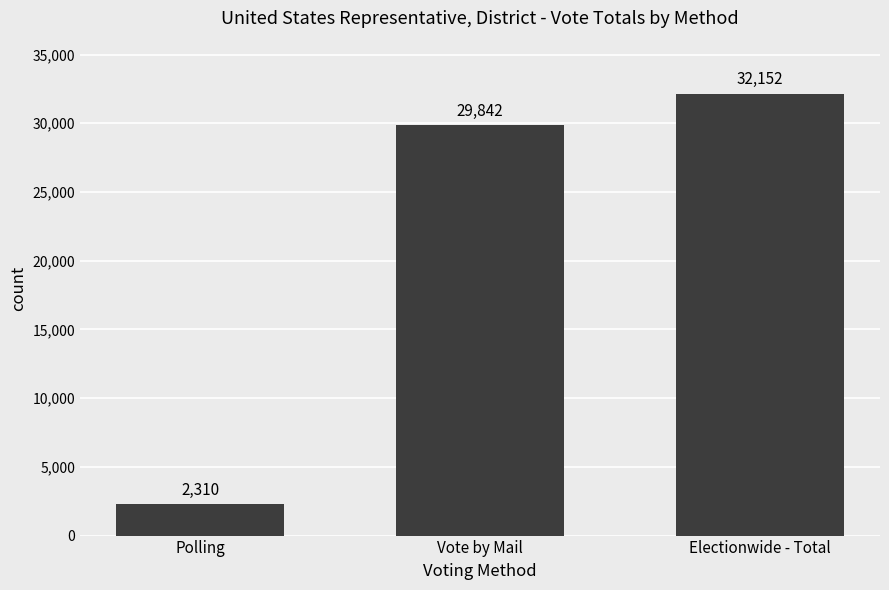

True or false: the data shows 689 at Polling.

False